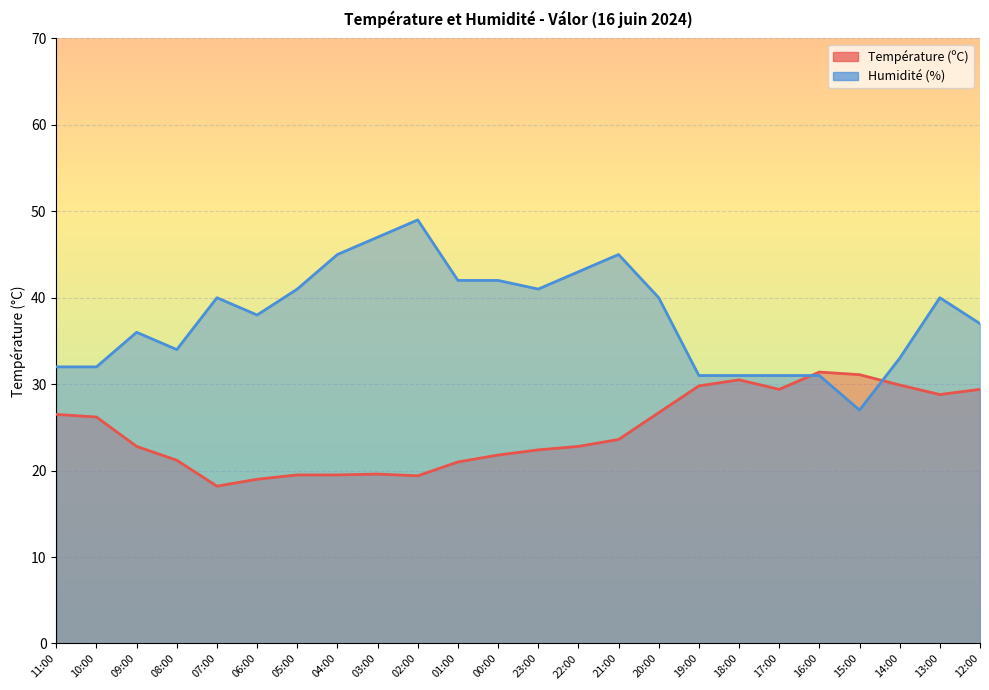

What is the average value of the Humidité (%) series?

37.8